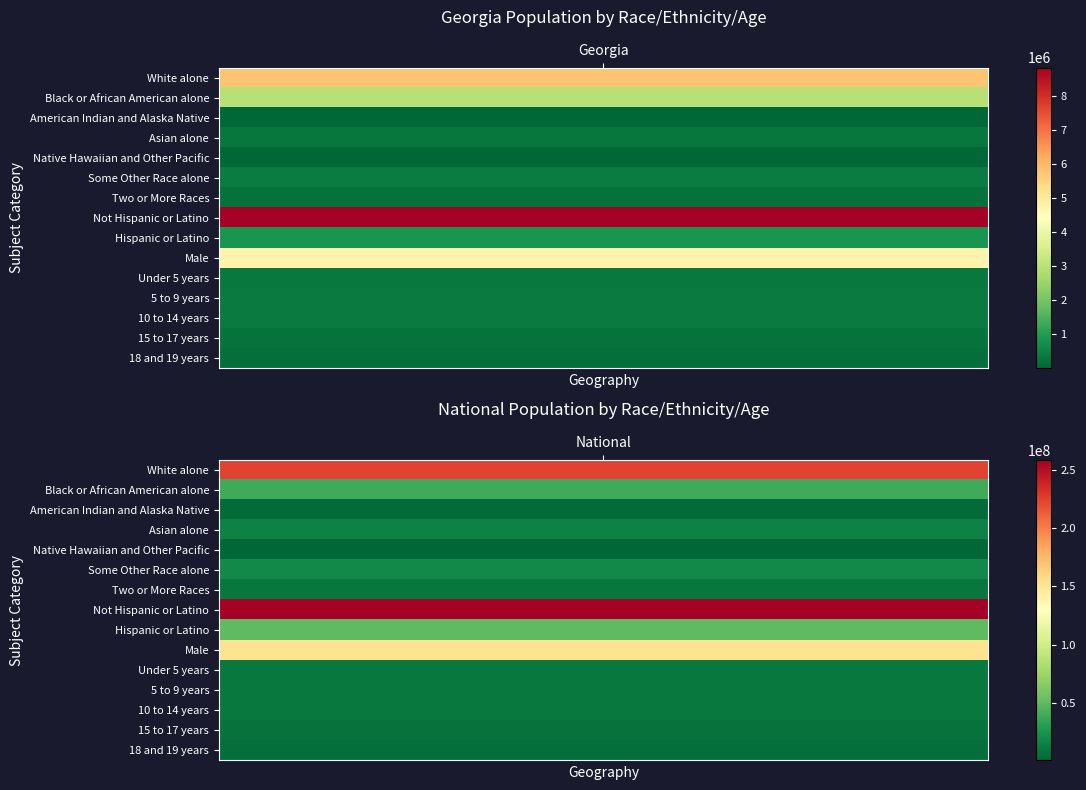

Which series has the largest total across all categories?

Not Hispanic or Latino